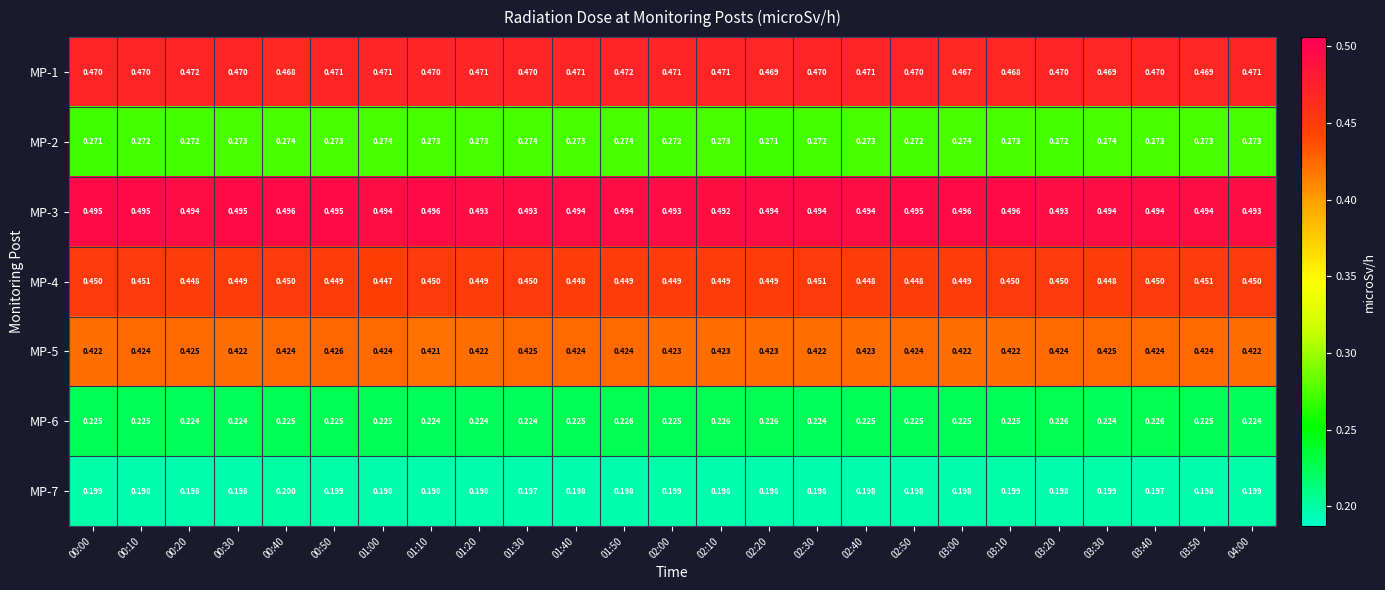

At how many categories does at least one series exceed 0?

25